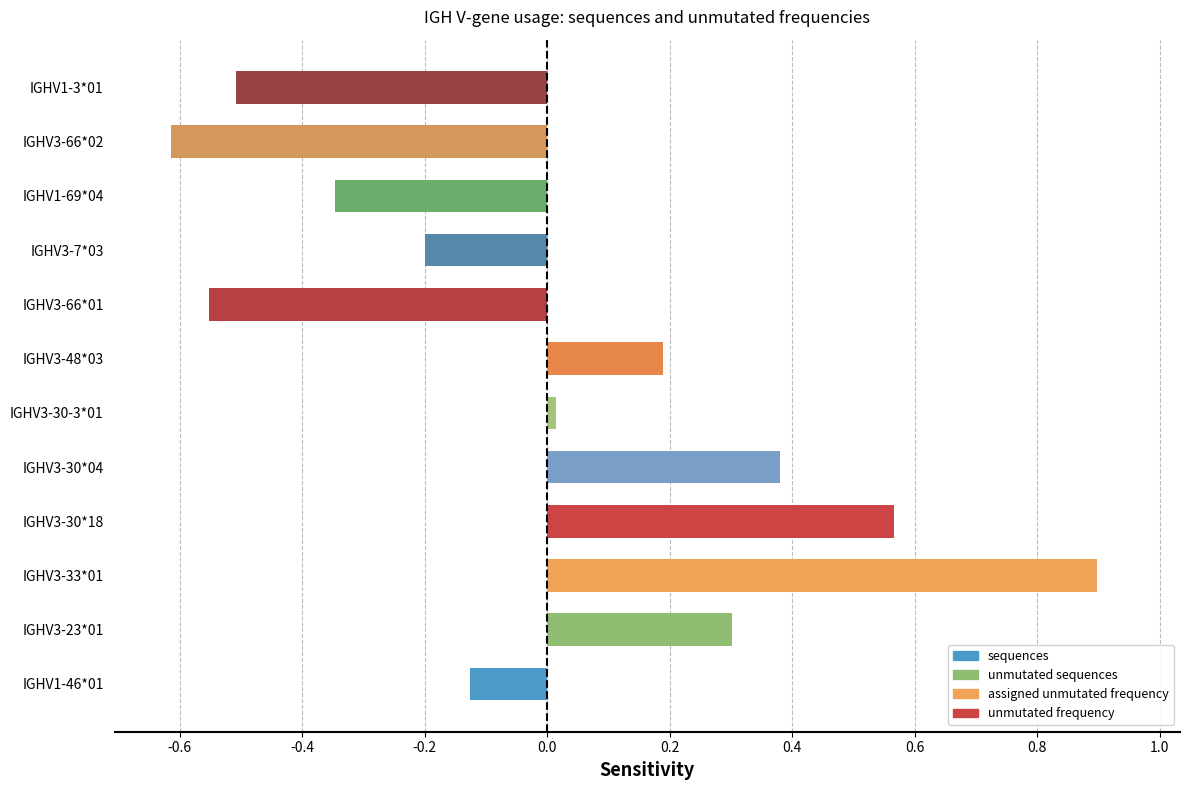

How many bars are there in total?

12